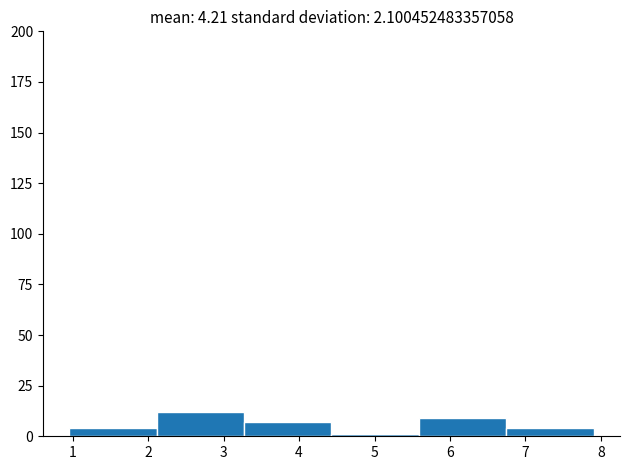

Reading left to right, list every bar in this chart as the range it spans on the x-axis followed by its height. Neither the bar edges nor the heights are printed on the chart, so give them approximately, as read against the axes.

1.0 to 2.1: under 5
2.1 to 3.3: 10
3.3 to 4.4: 5
4.4 to 5.6: under 5
5.6 to 6.7: 10
6.7 to 7.9: under 5